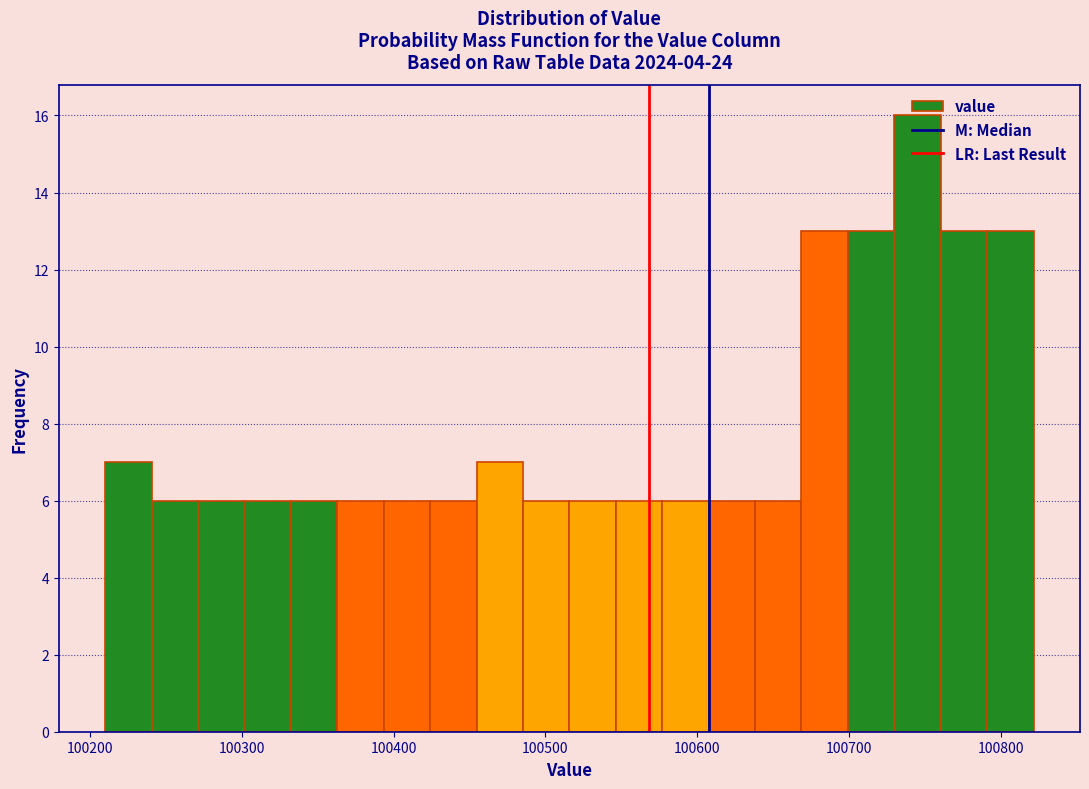

Around what value on the x-axis is the tallest bar? Give the approximate position of its centre, as read against the axis.

100750